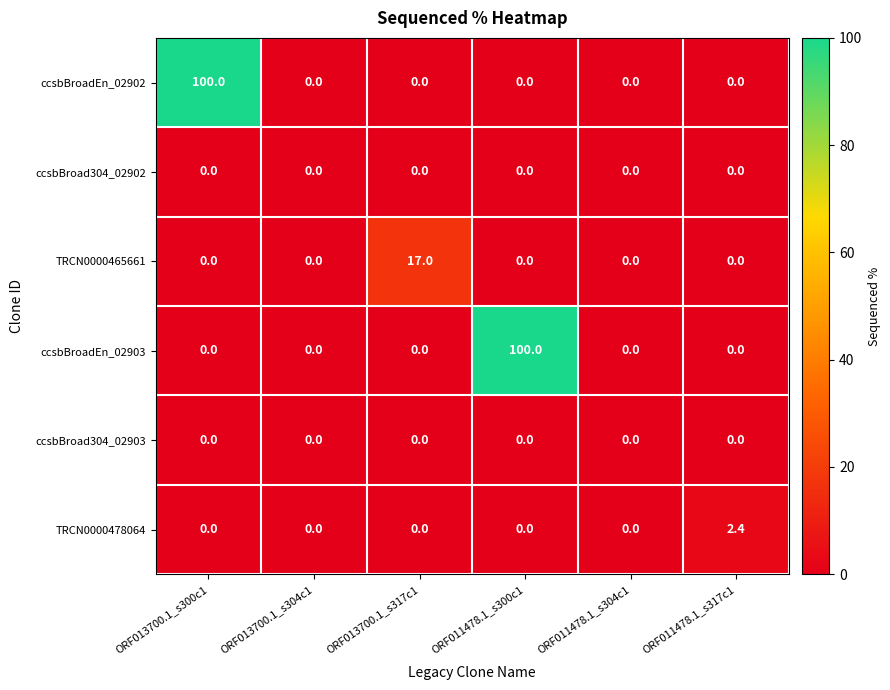

Which series changed the most between ORF013700.1_s300c1 and ORF011478.1_s317c1?

ccsbBroadEn_02902